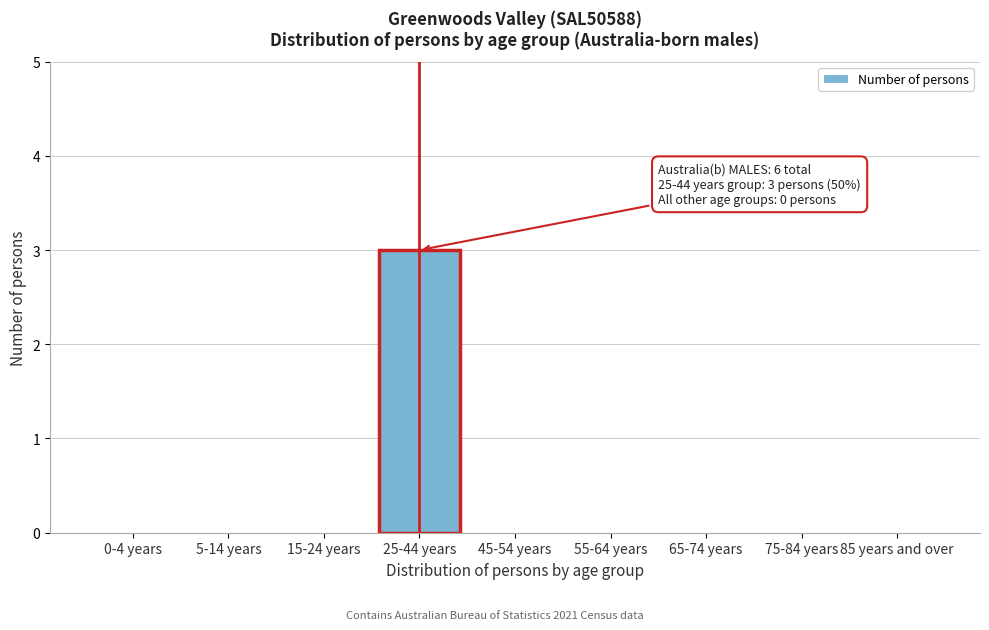

Reading left to right, list all the values displayed in this chart.

0-4 years=0	5-14 years=0	15-24 years=0	25-44 years=3	45-54 years=0	55-64 years=0	65-74 years=0	75-84 years=0	85 years and over=0